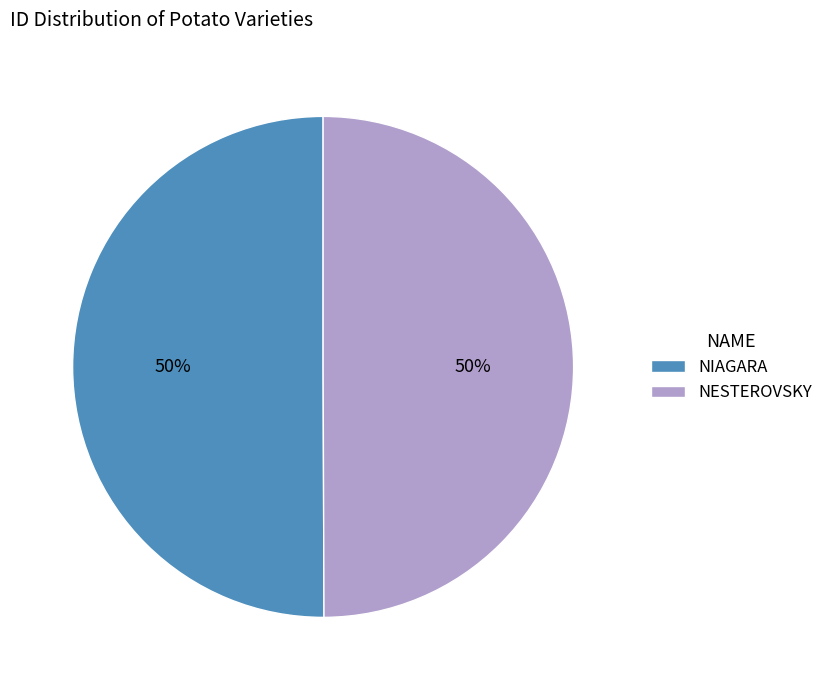

What percentage is the NIAGARA slice, to the nearest percent?

50%